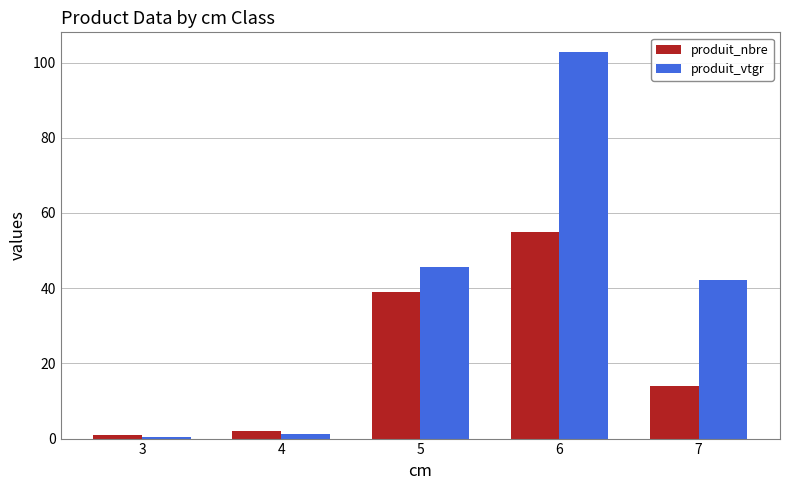

Reading left to right, list all the values displayed in this chart.

produit_nbre: 3=1.0	4=2.0	5=39.0	6=55.0	7=14.0
produit_vtgr: 3=0.3	4=1.1	5=45.6	6=102.9	7=42.3